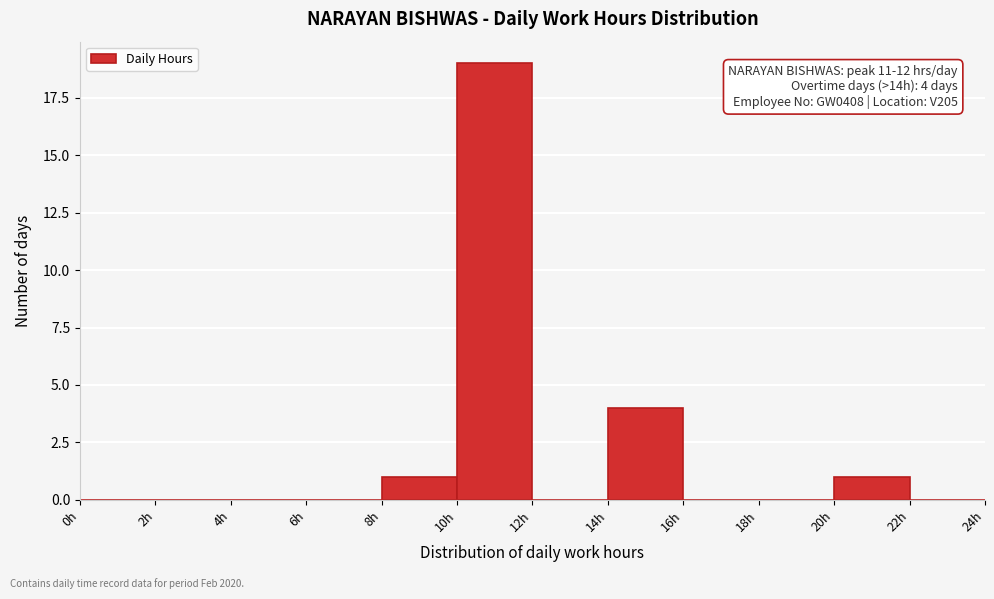

Which range on the x-axis has the tallest bar?

10 to 12